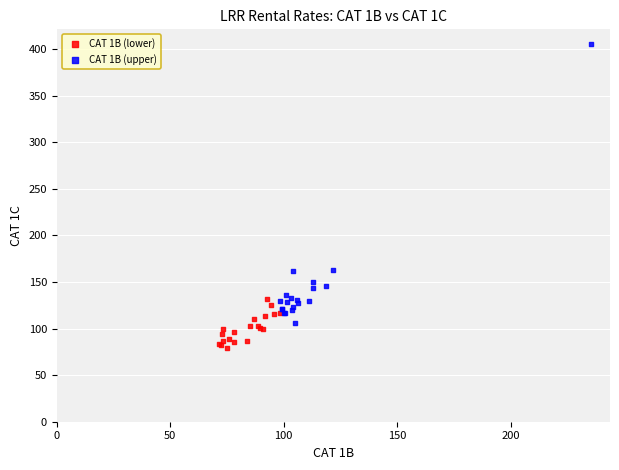

Which series contains the highest Y value?

CAT 1B (upper)